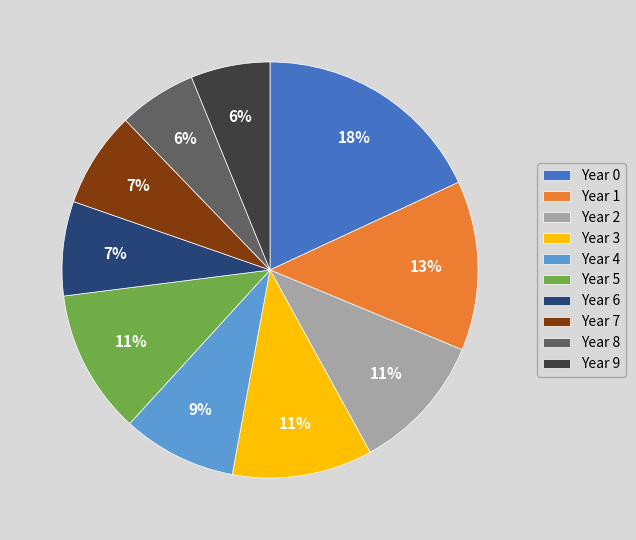

Do Year 8 and Year 6 together represent more than half of the pie?

No